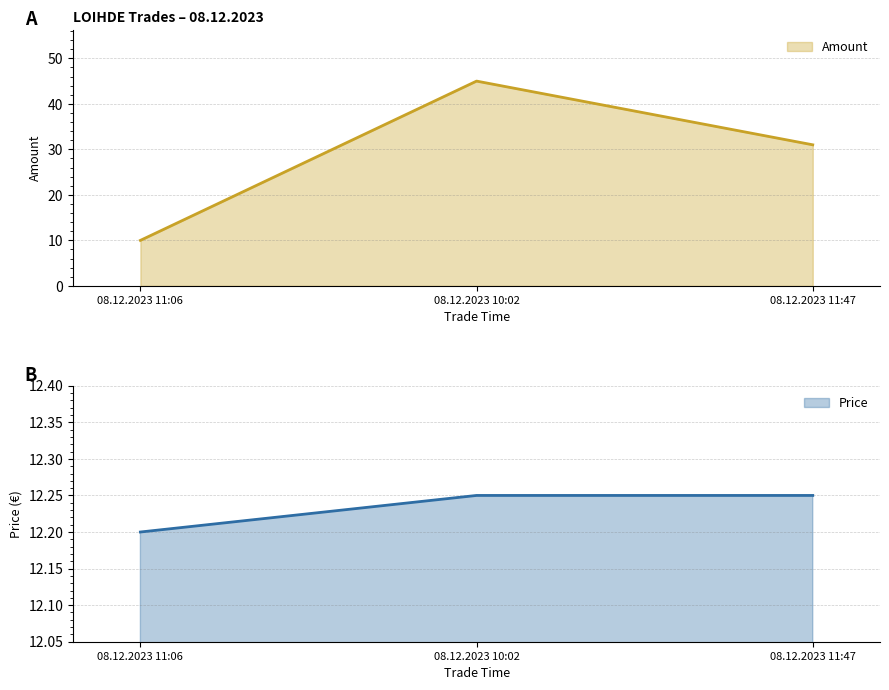

Rank the series at 08.12.2023 11:47 from highest to lowest value.

Amount, Price